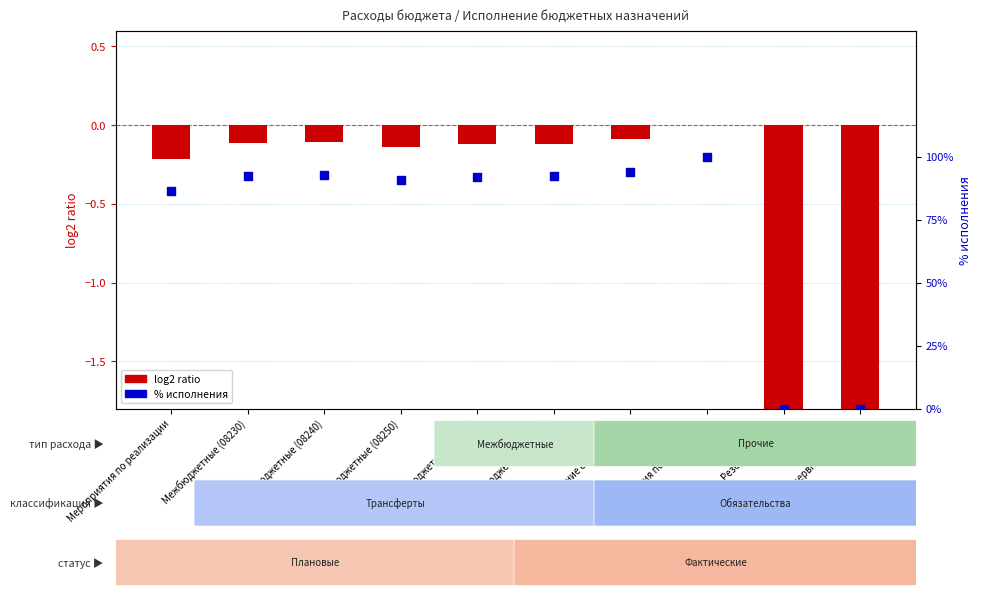

Is the value of log2 ratio at Межбюджетные (08230) greater than the value of % executed at Межбюджетные (08270)?

No